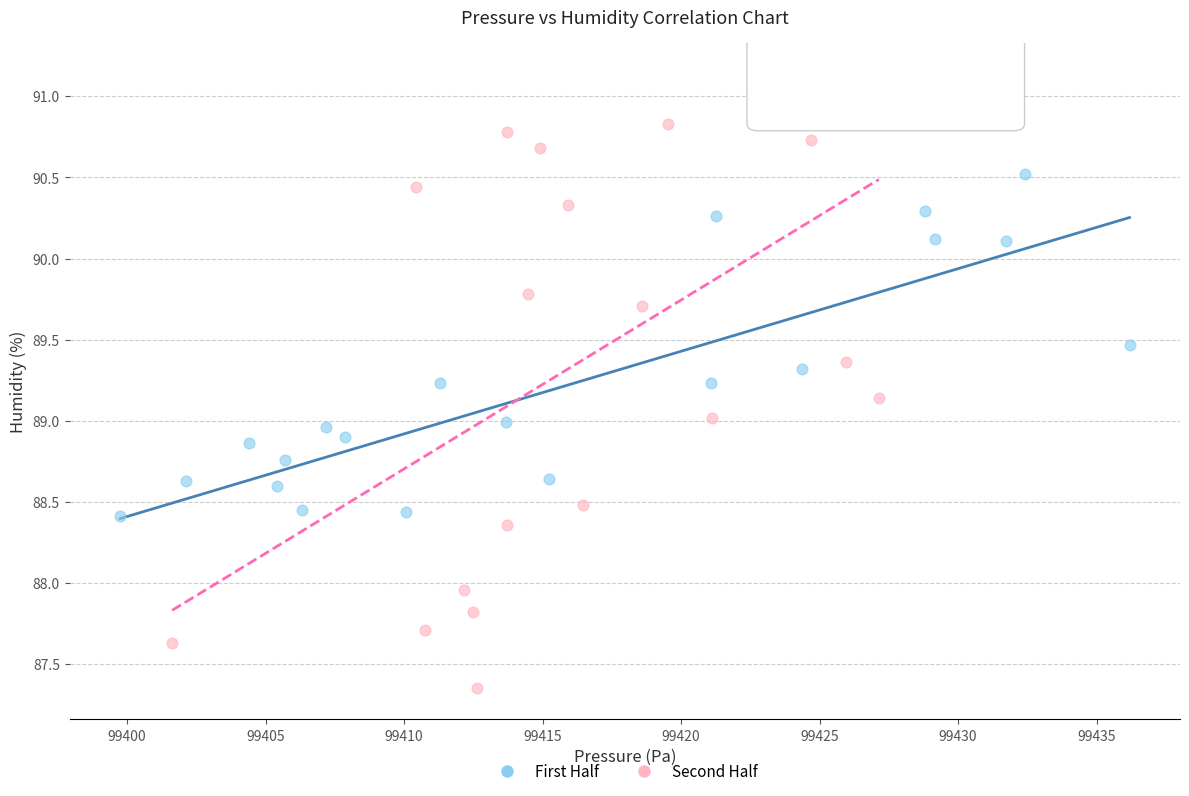

What are all the series names shown in the legend?

First Half, Second Half